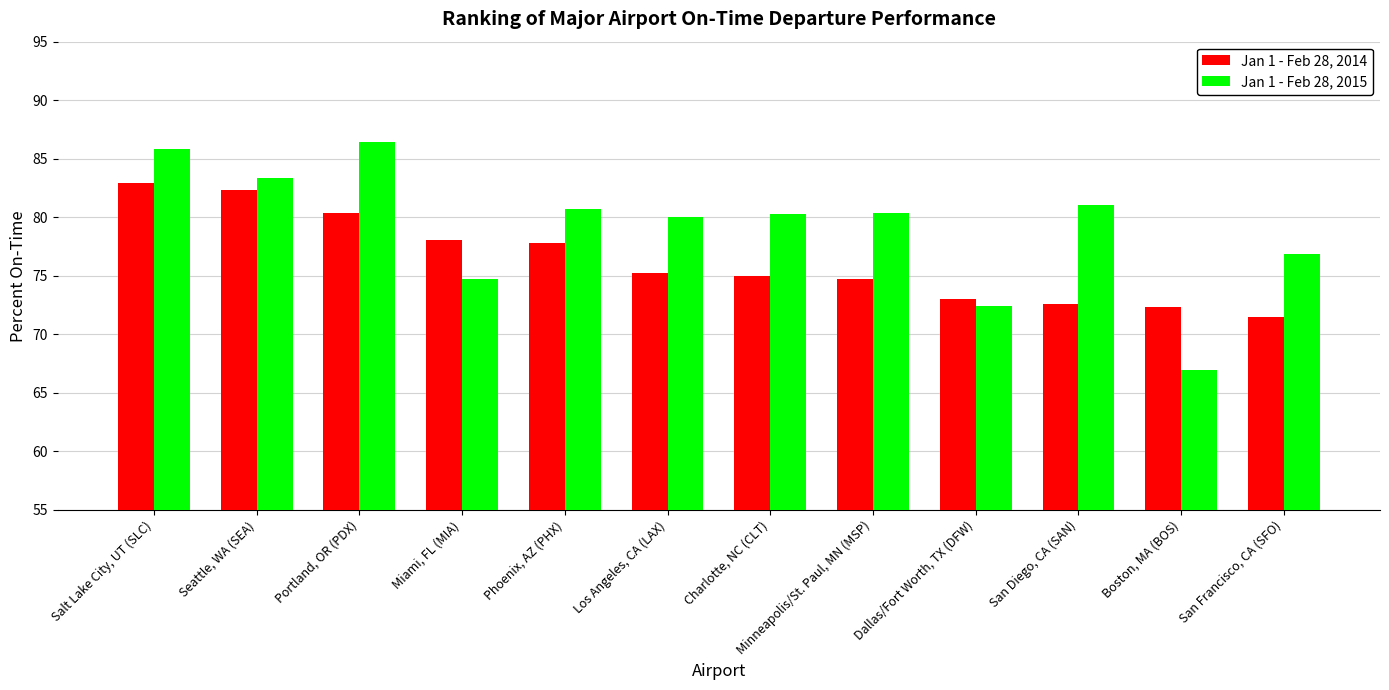

What is the label of the 12th bar from the left?

San Francisco, CA (SFO)